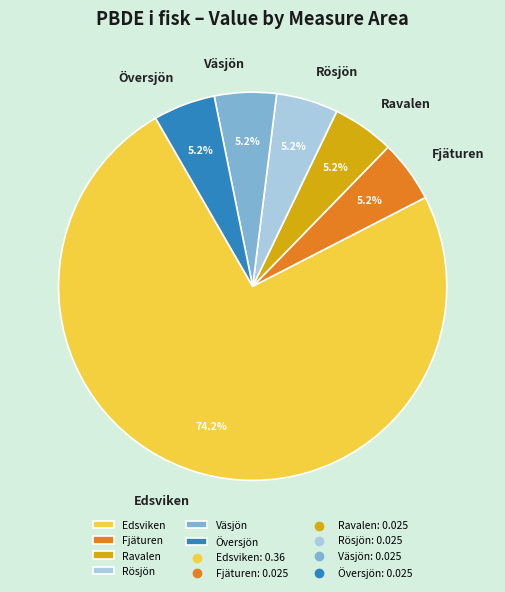

To the nearest percent, what portion does Översjön represent?

5%